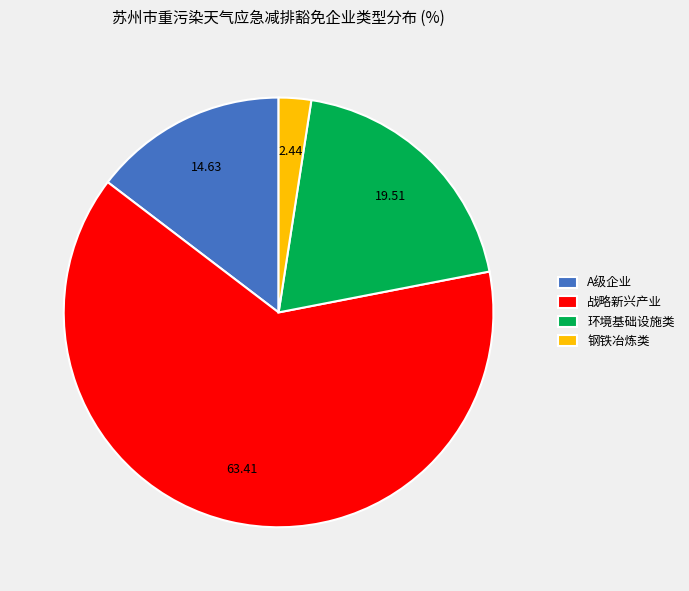

True or false: 环境基础设施类 accounts for 20% of the total.

True